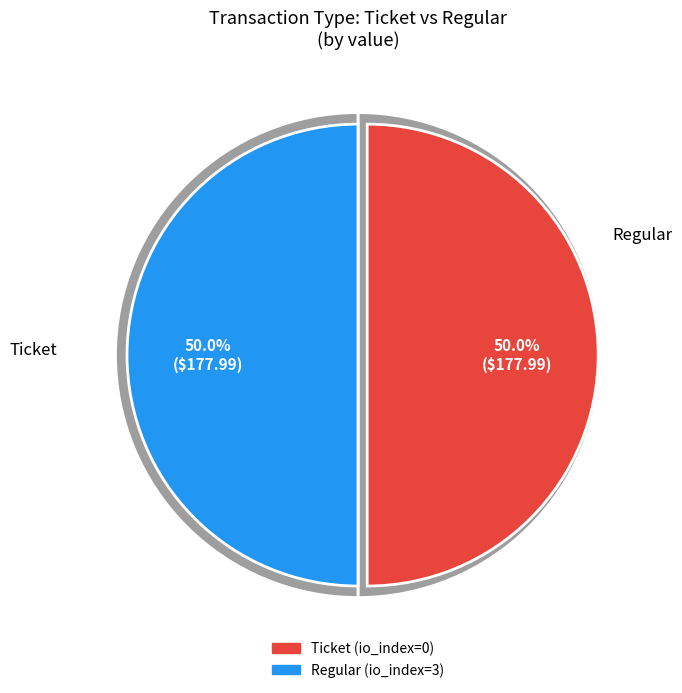

What is the majority slice?

Regular